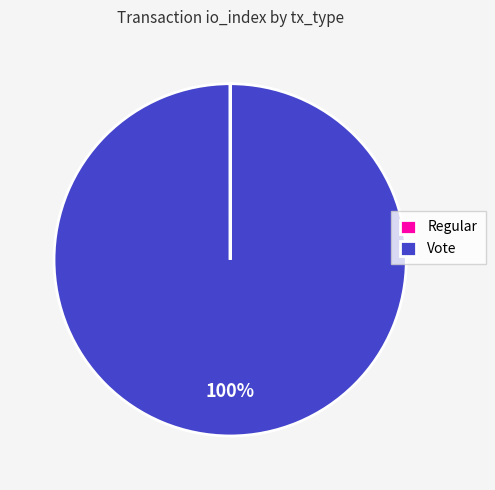

To the nearest percent, what is the difference between the largest and smallest slice percentages?

100%